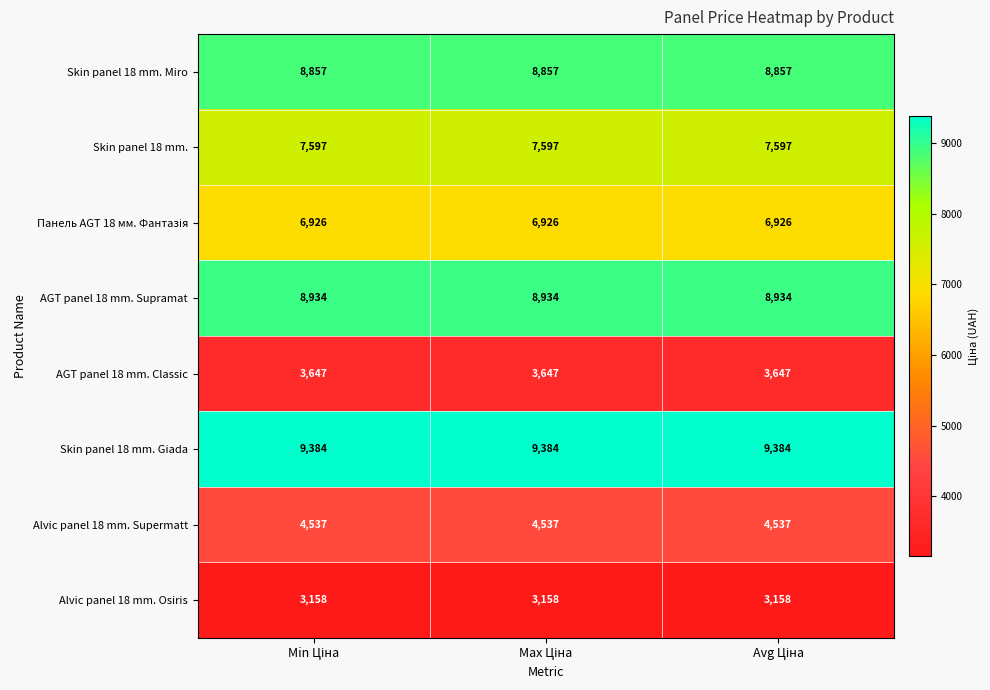

At how many categories does at least one series exceed 4786?

3